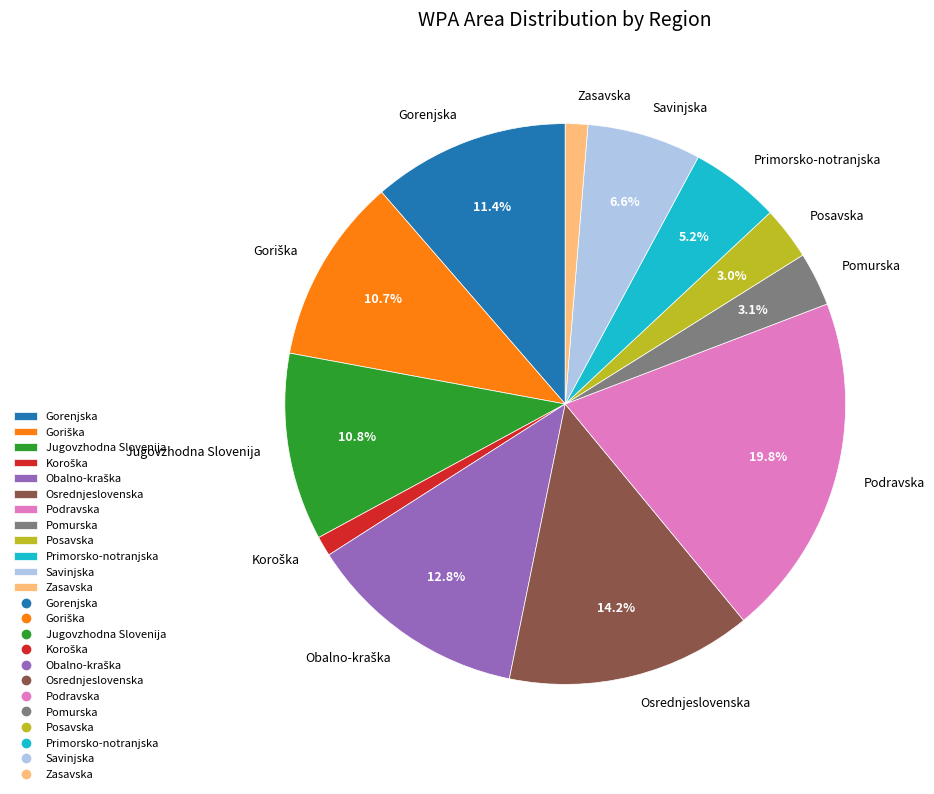

Which category has the biggest portion of the pie?

Podravska